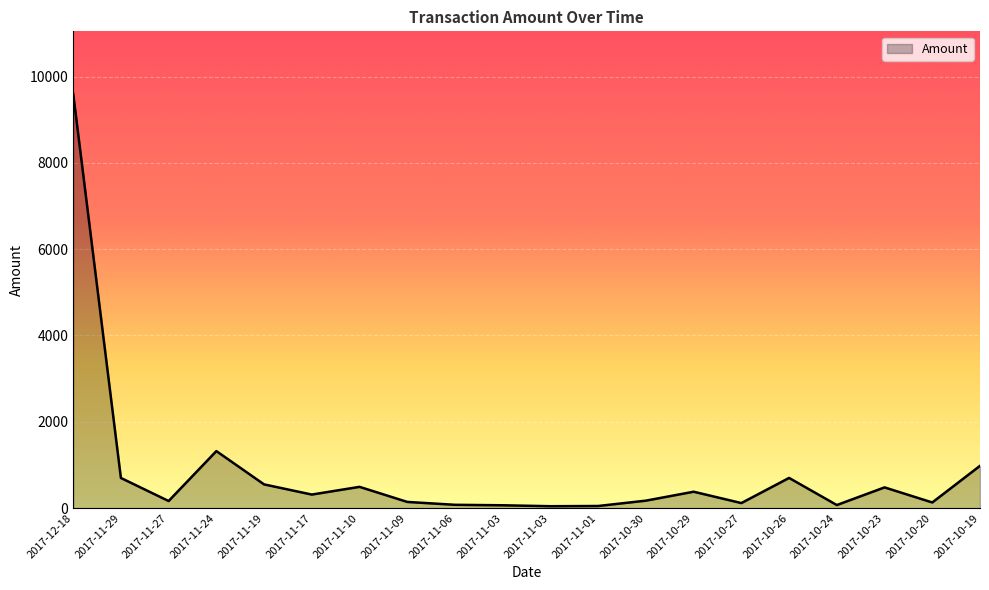

Is it true that the value at 2017-10-30 is 173.1?

True